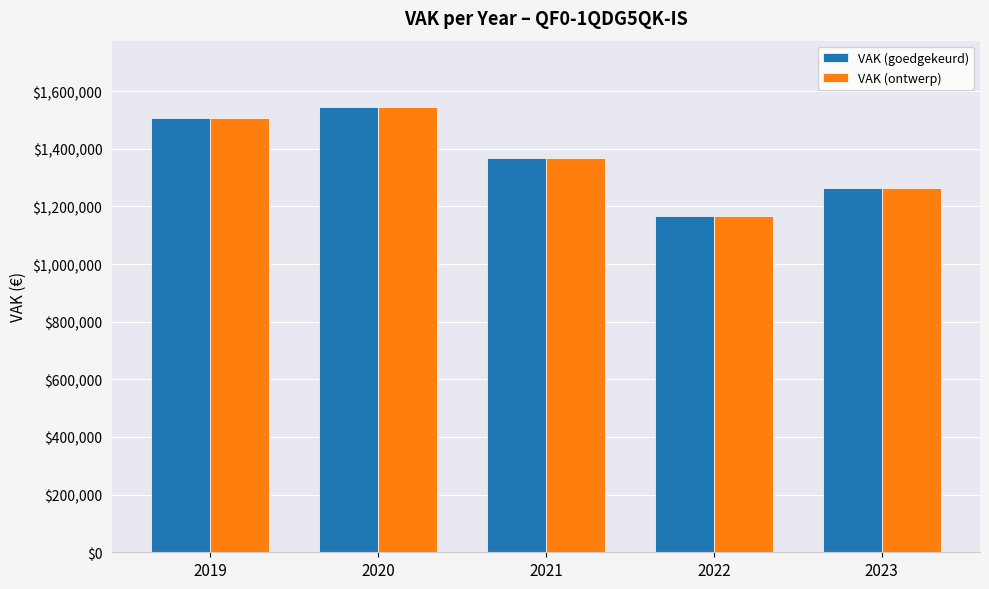

At which category is the sum across all series the highest?

2020